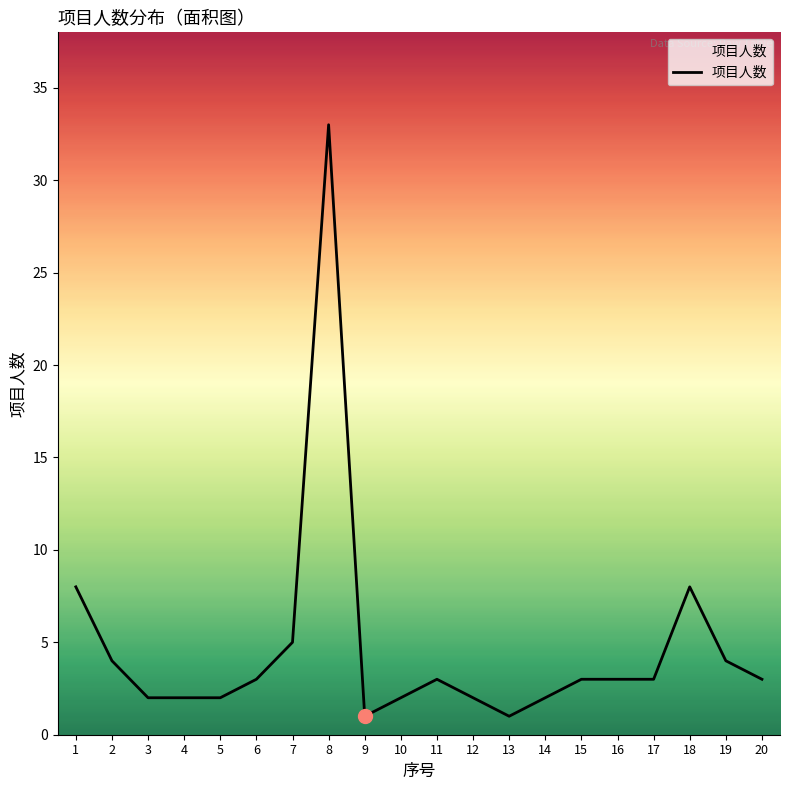

What value does the data have at 20?

3